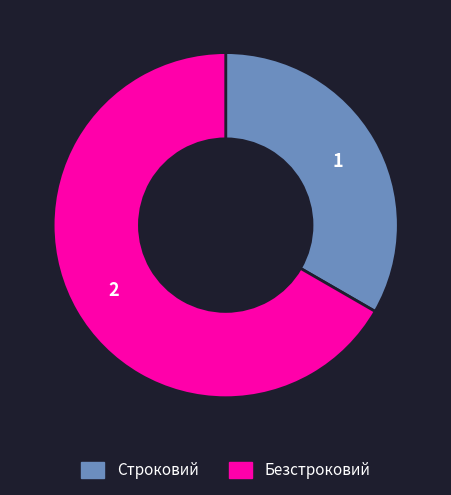

Combined, do Безстроковий and Строковий account for over 50%?

Yes